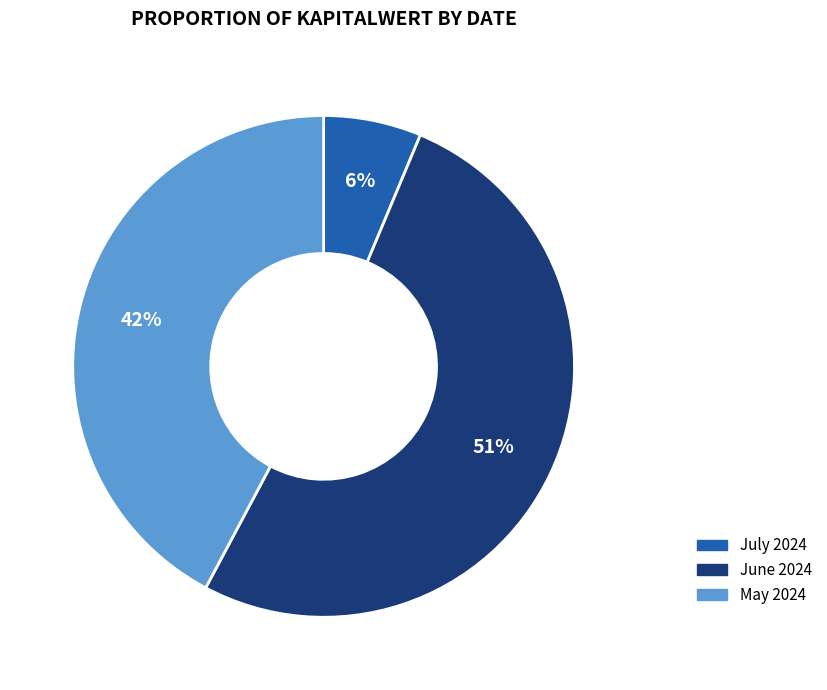

Combined, do July 2024 and June 2024 account for over 50%?

Yes